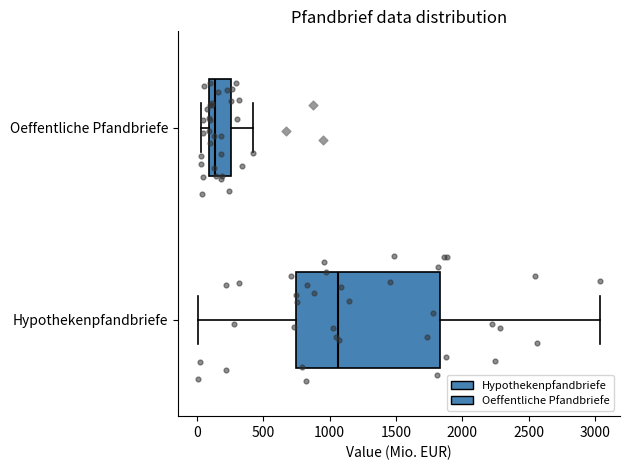

Which box is the widest, from its left edge to its right edge?

Hypothekenpfandbriefe